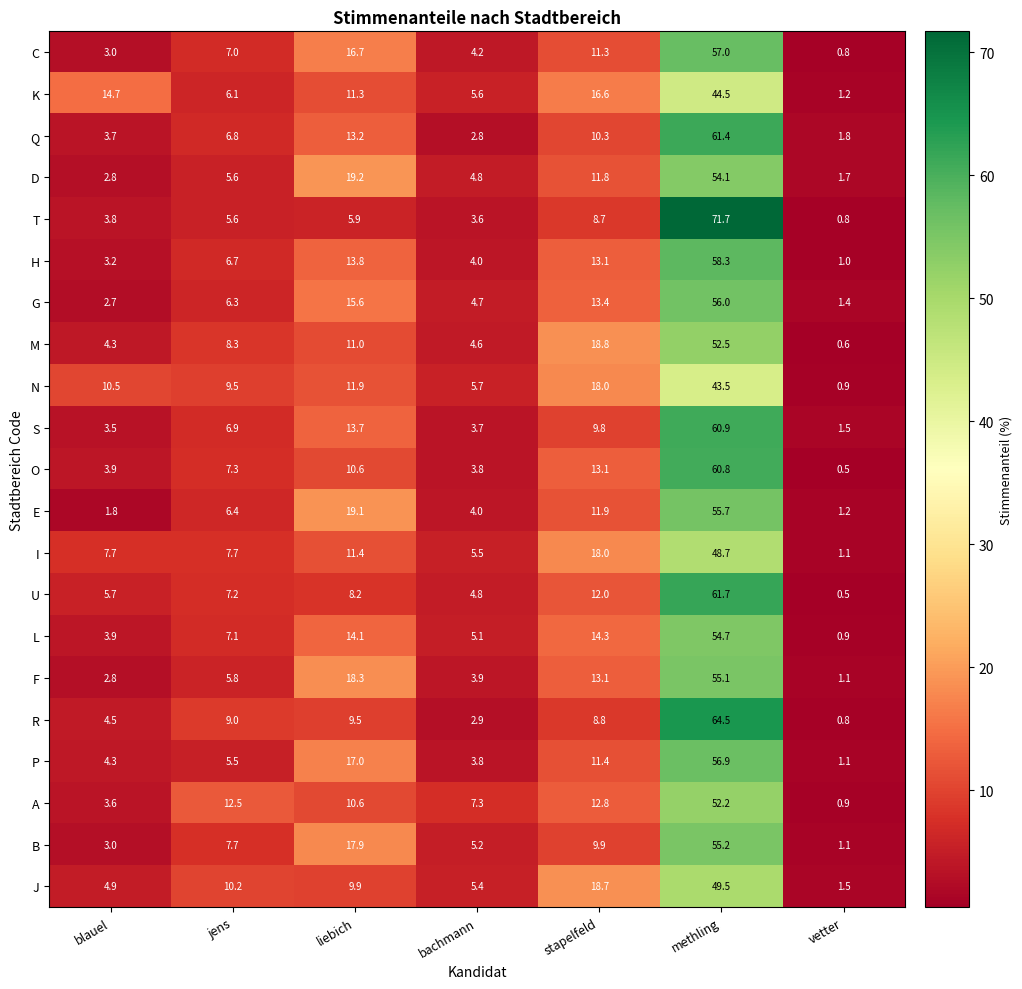

At methling, list the series in order from largest to smallest.

T, R, U, Q, S, O, H, C, P, G, E, B, F, L, D, M, A, J, I, K, N